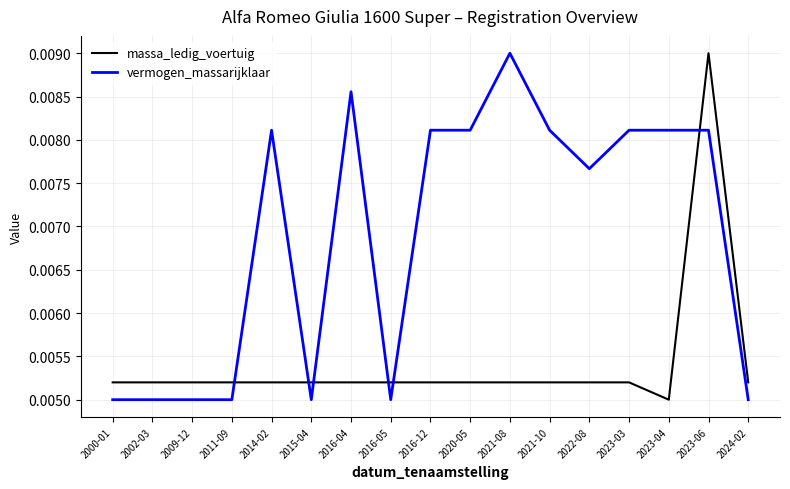

List the series in order of their overall mean, lowest first.

massa_ledig_voertuig, vermogen_massarijklaar